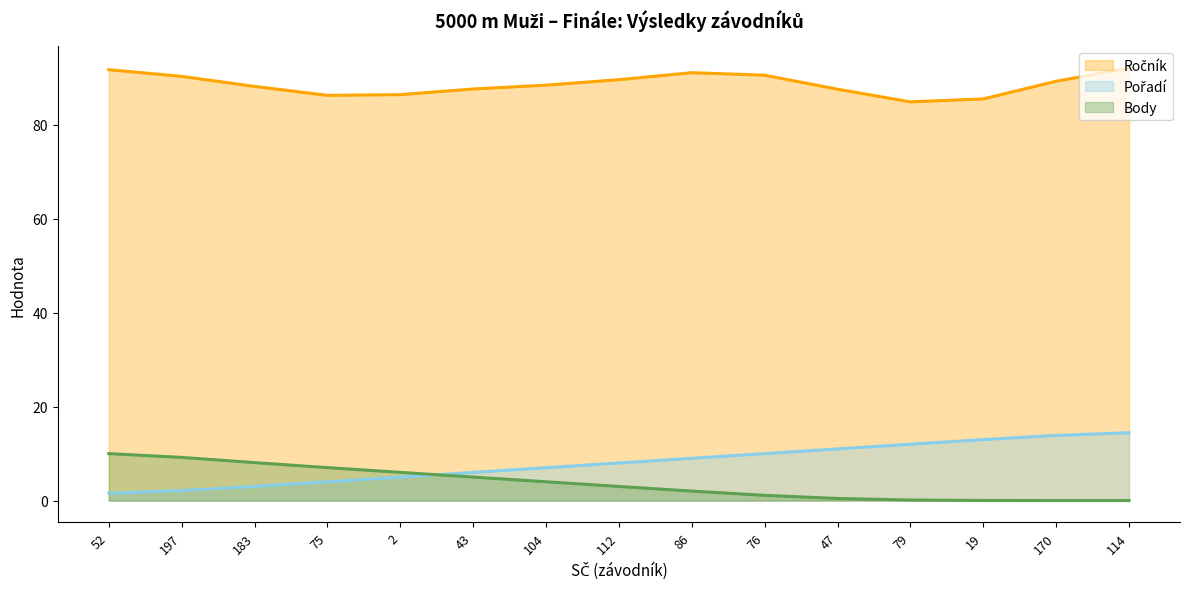

What is the spread (max minus min) of values at 75?

82.2